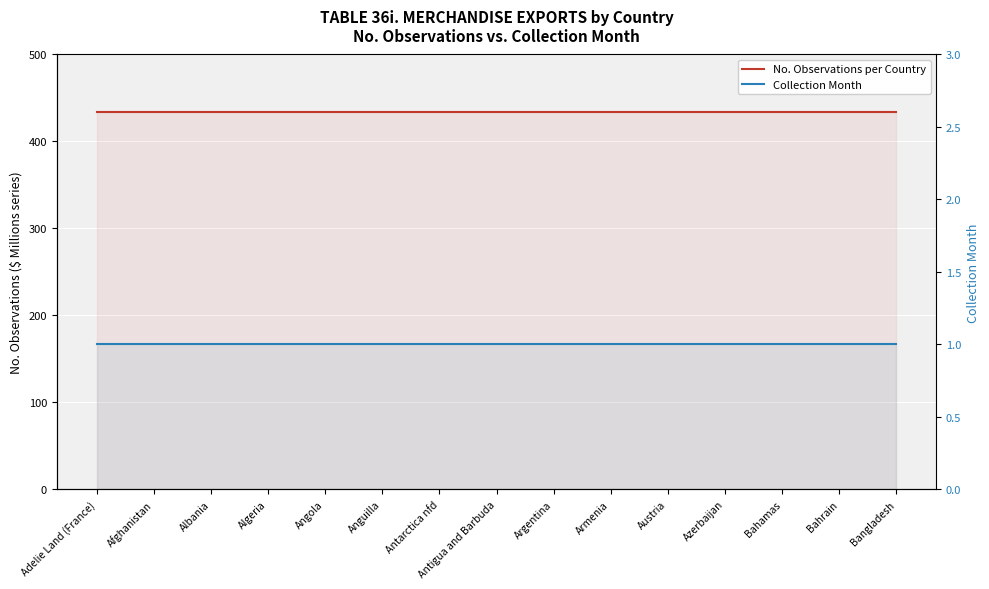

Is this an area chart (filled region under the line)?

No